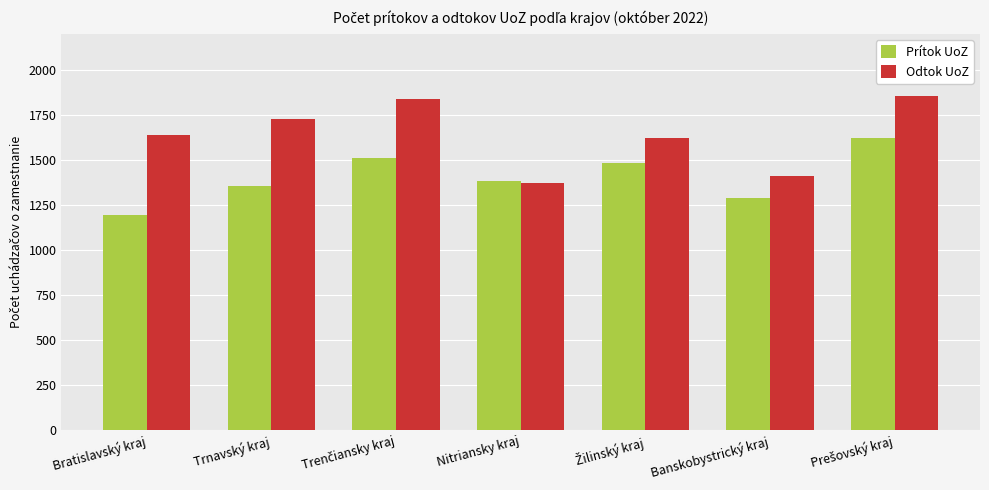

What is the minimum value for Prítok UoZ?

1196